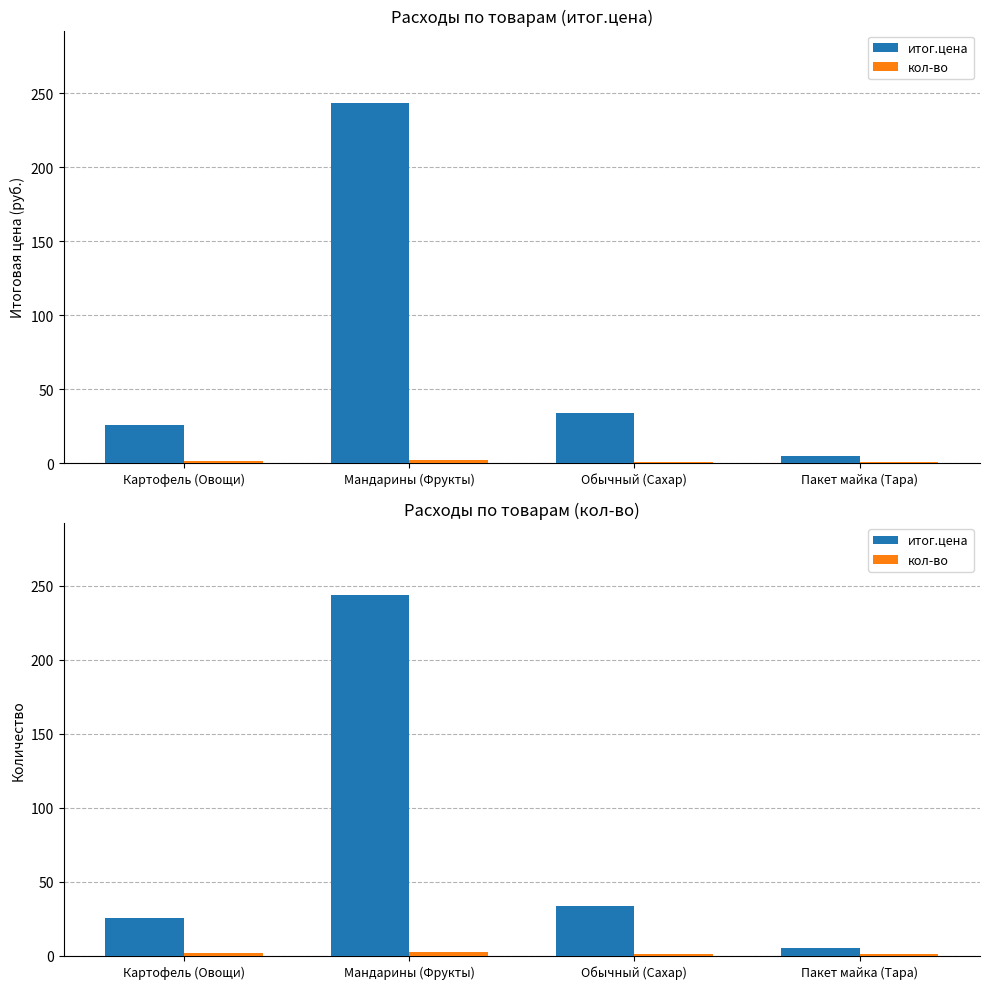

Between Обычный (Сахар) and Картофель (Овощи), which is larger?

Обычный (Сахар)